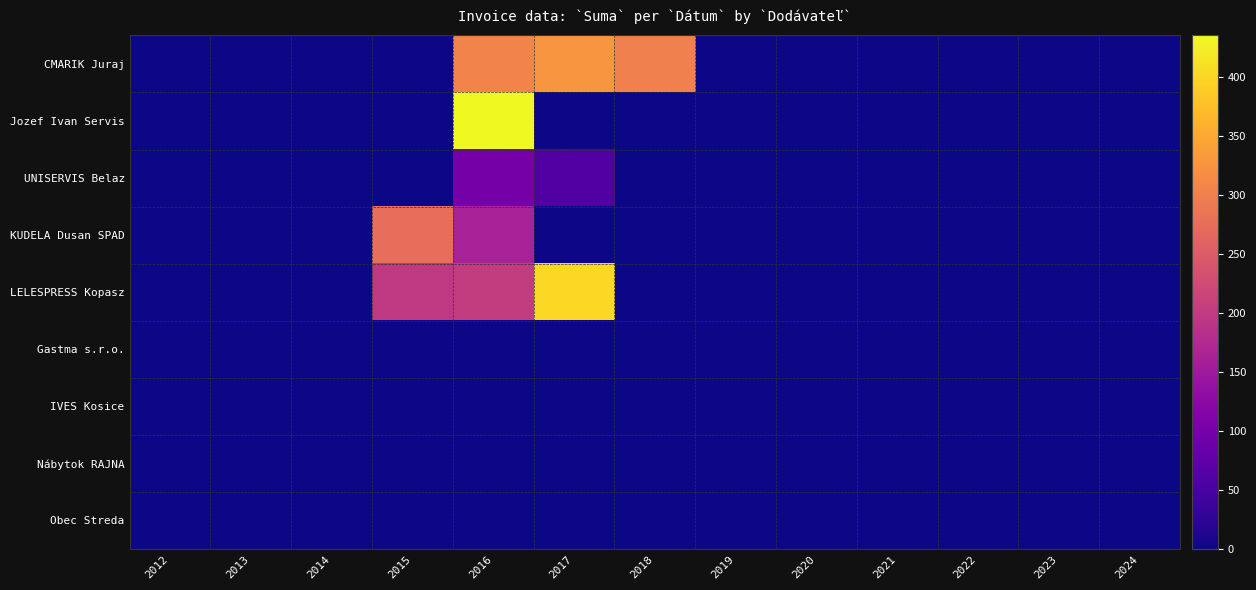

Which label corresponds to the largest value in the chart?

2016